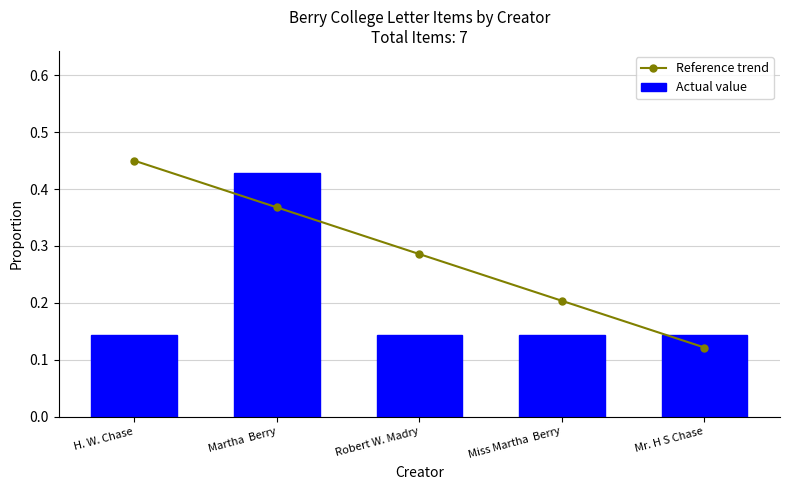

List the series in order of their overall mean, lowest first.

Actual value, Reference trend